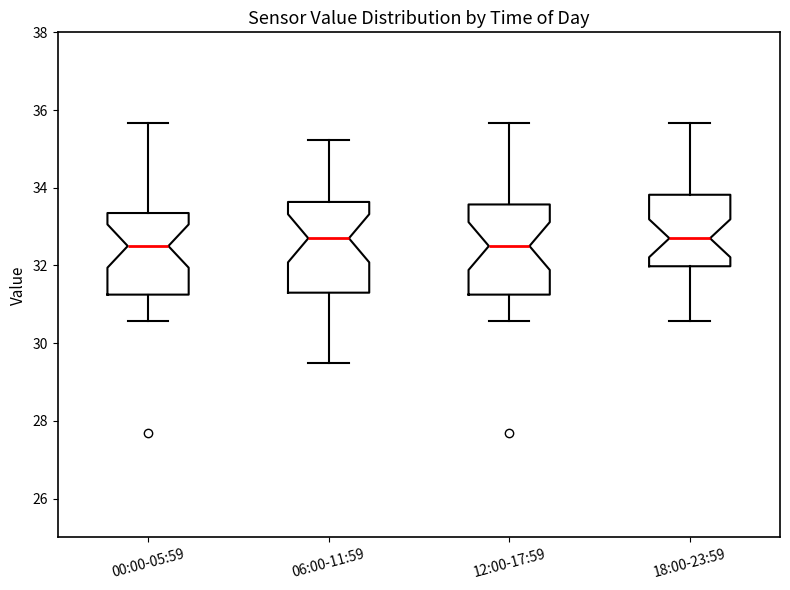

Reading left to right, read every box against the y-axis: the position of its median line, the range the box covers, and the ends of its whiskers. The values are not printed on the chart, so give them approximately, as read against the axis.

00:00-05:59: median 32.6, box 31.2 to 33.4, whiskers 30.6 to 35.6
06:00-11:59: median 32.8, box 31.4 to 33.6, whiskers 29.6 to 35.2
12:00-17:59: median 32.6, box 31.2 to 33.6, whiskers 30.6 to 35.6
18:00-23:59: median 32.8, box 32.0 to 33.8, whiskers 30.6 to 35.6